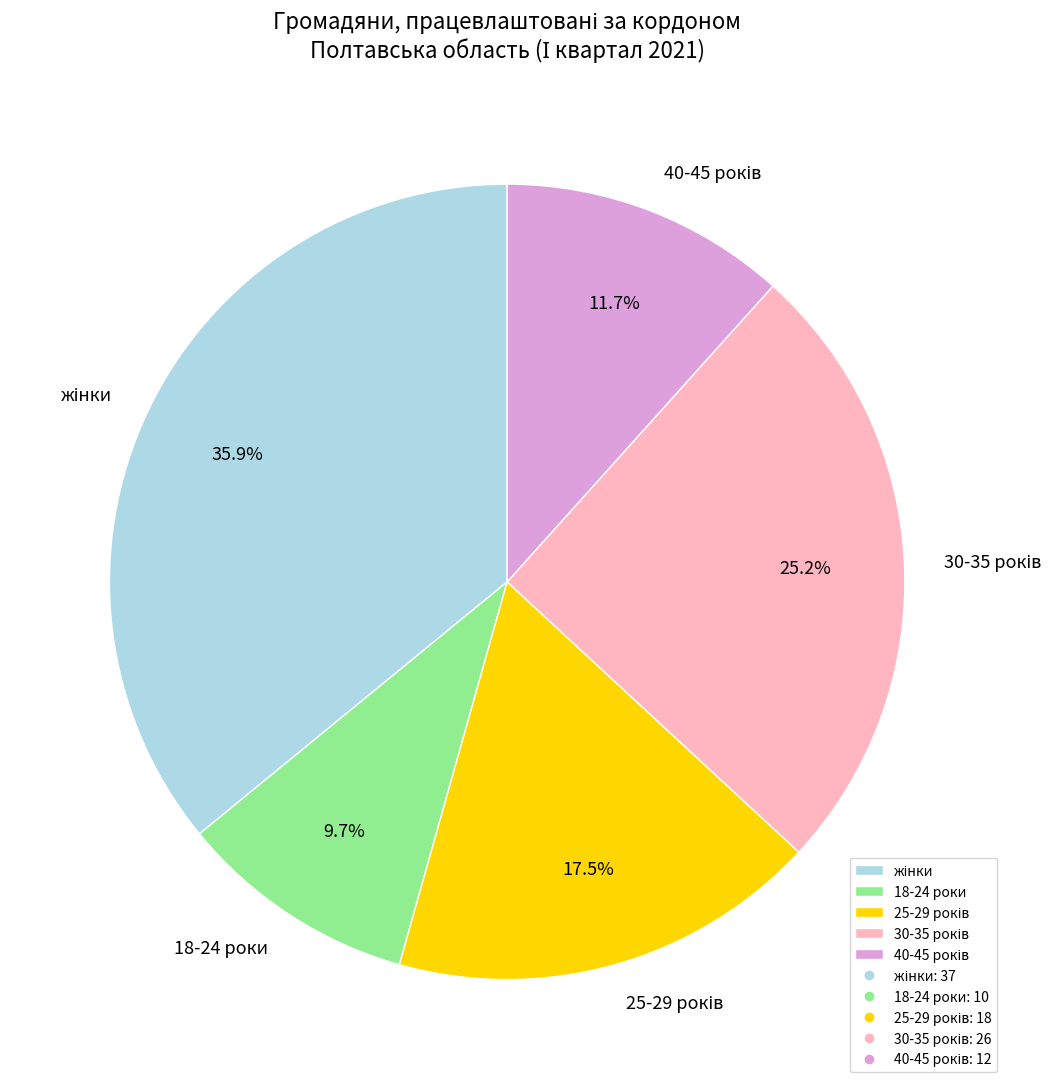

True or false: 18-24 роки accounts for 18% of the total.

False